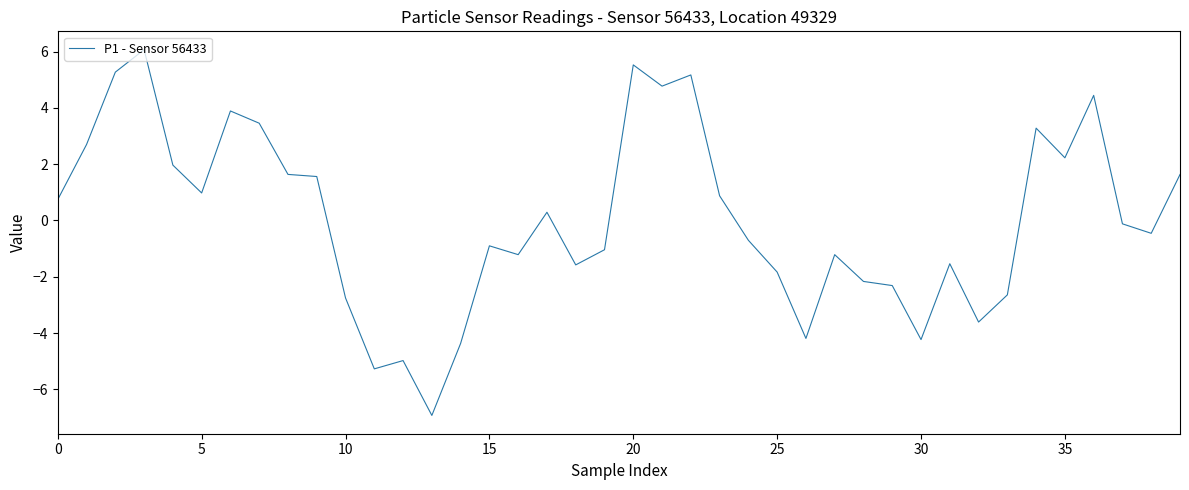

How many lines are shown in the chart?

1